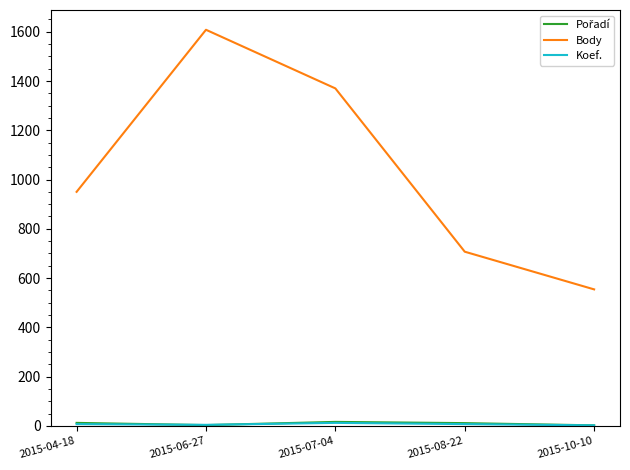

The value of Body at 2015-04-18 is 1307. True or false?

False